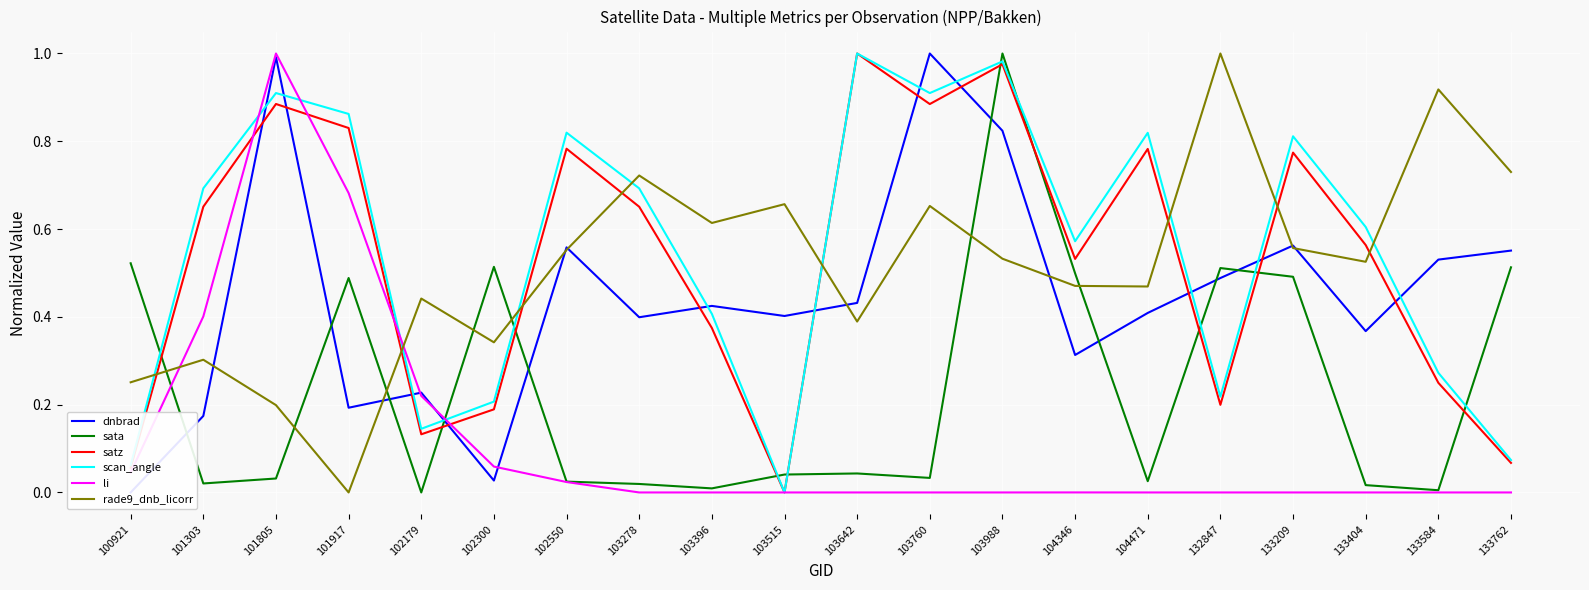

Is this an area chart (filled region under the line)?

No